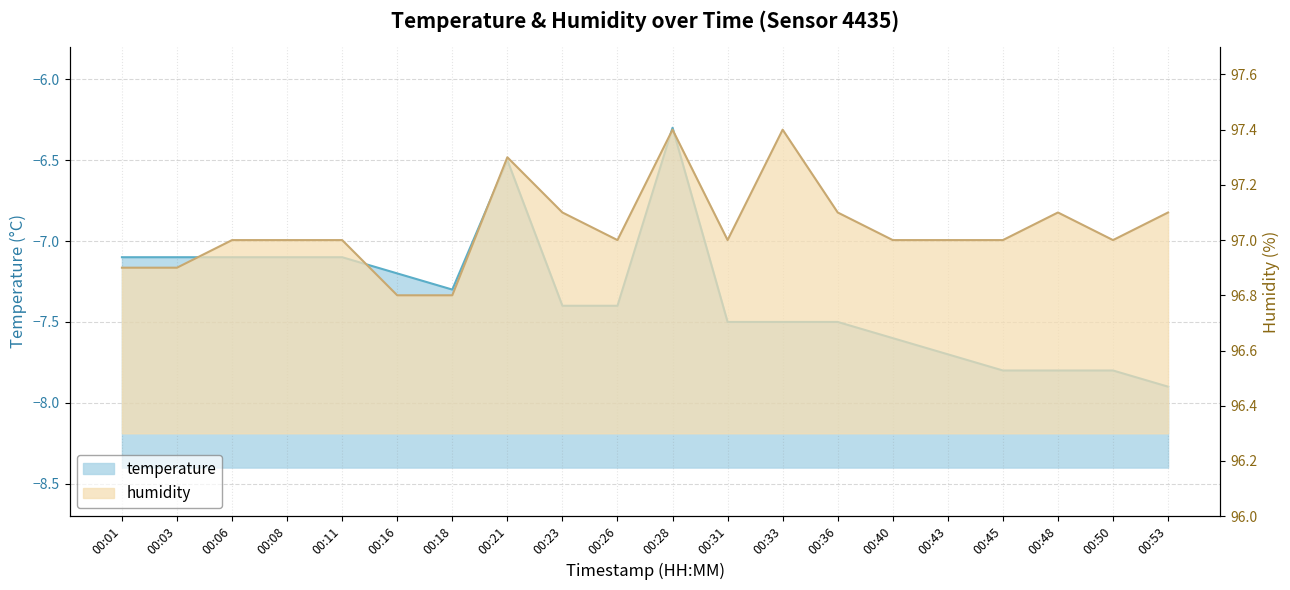

Which category has the lowest value in the temperature series?

00:53